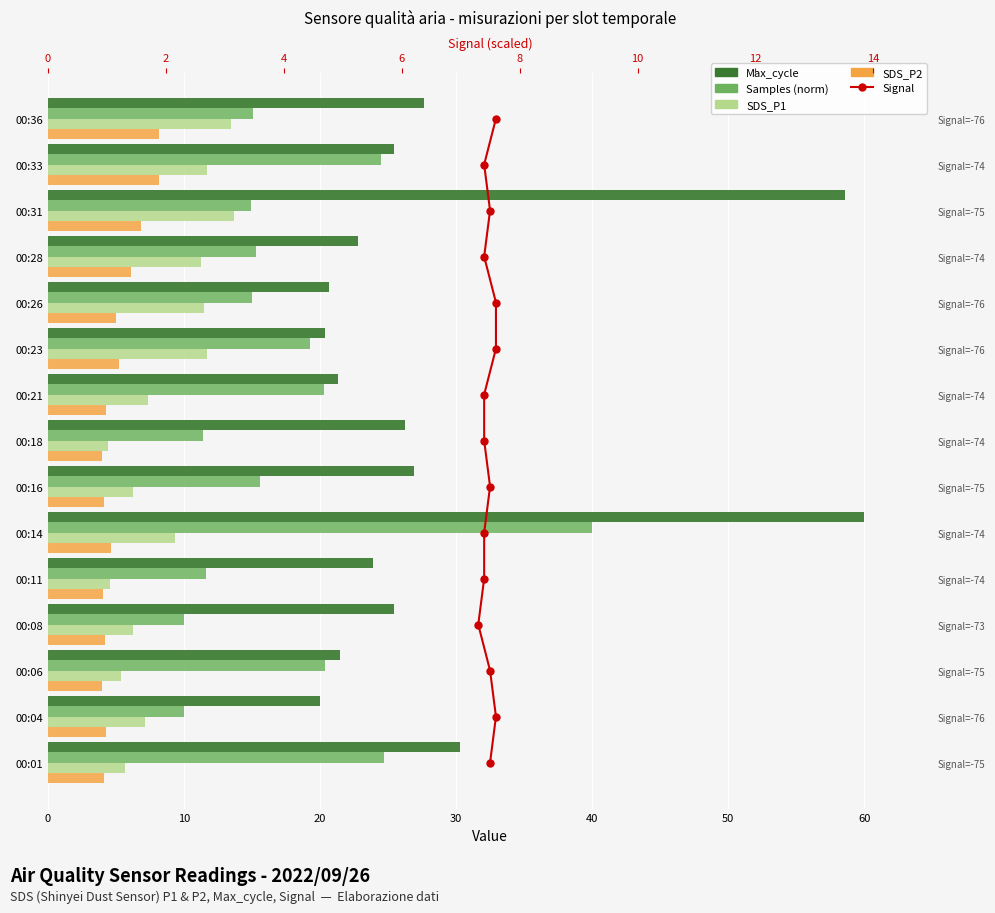

What is the difference between the maximum and second lowest values in the Max_cycle series?

39.6